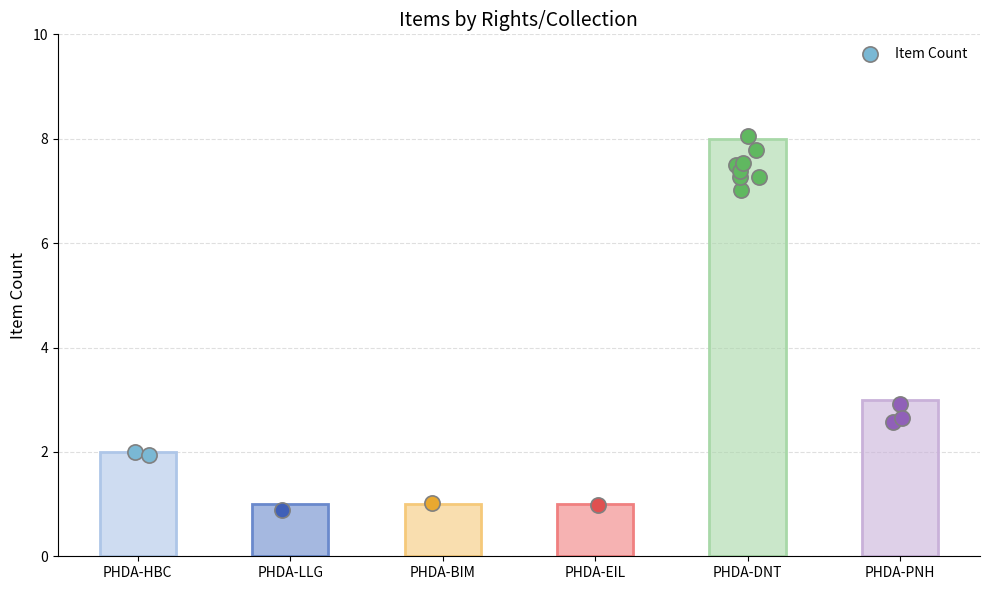

Which has a higher value, PHDA-BIM or PHDA-LLG?

PHDA-BIM